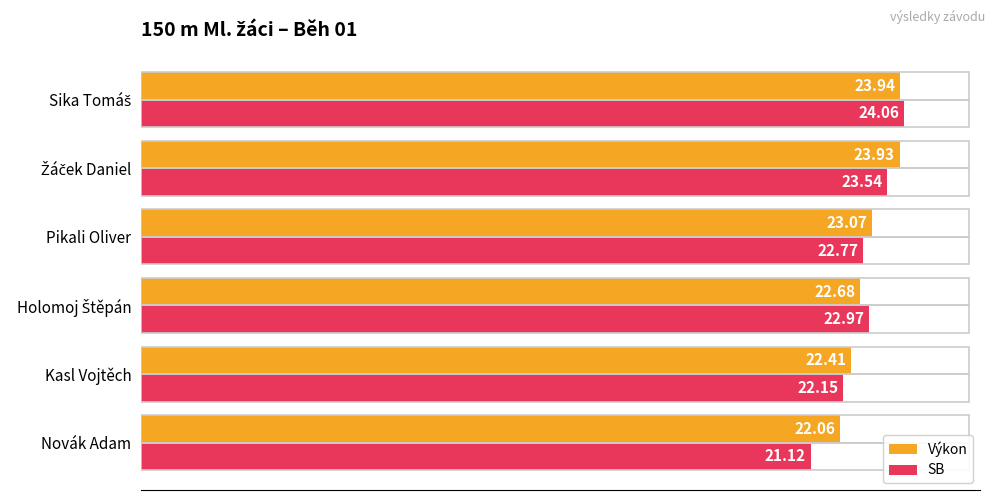

How many data points in Výkon are less than 23?

3